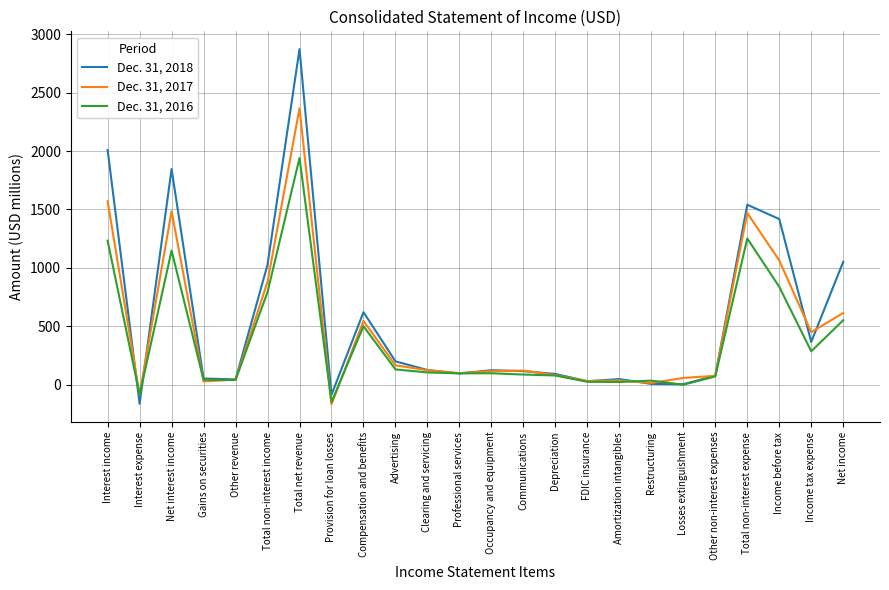

The Dec. 31, 2018 series shows 2873 at Total net revenue. True or false?

True